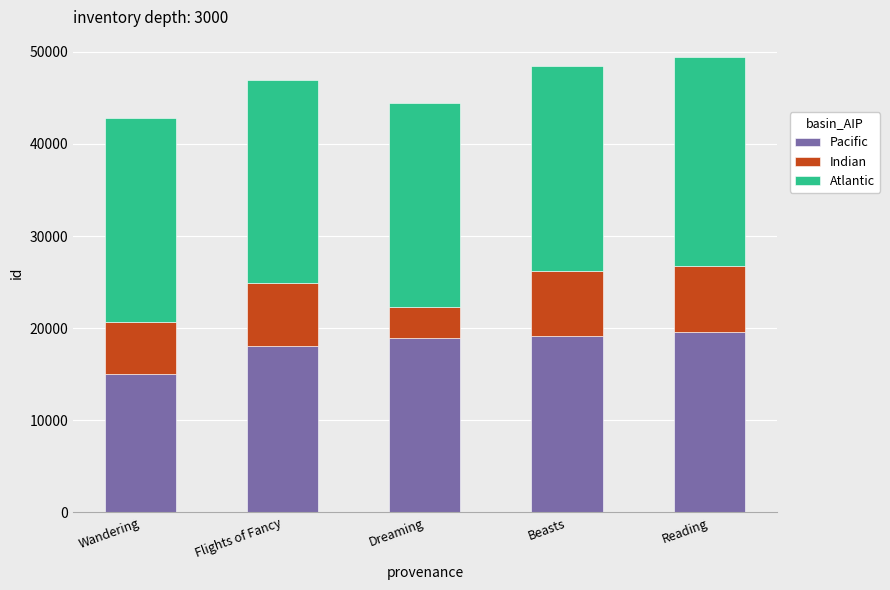

Is it true that Pacific equals 18969 at Dreaming?

True